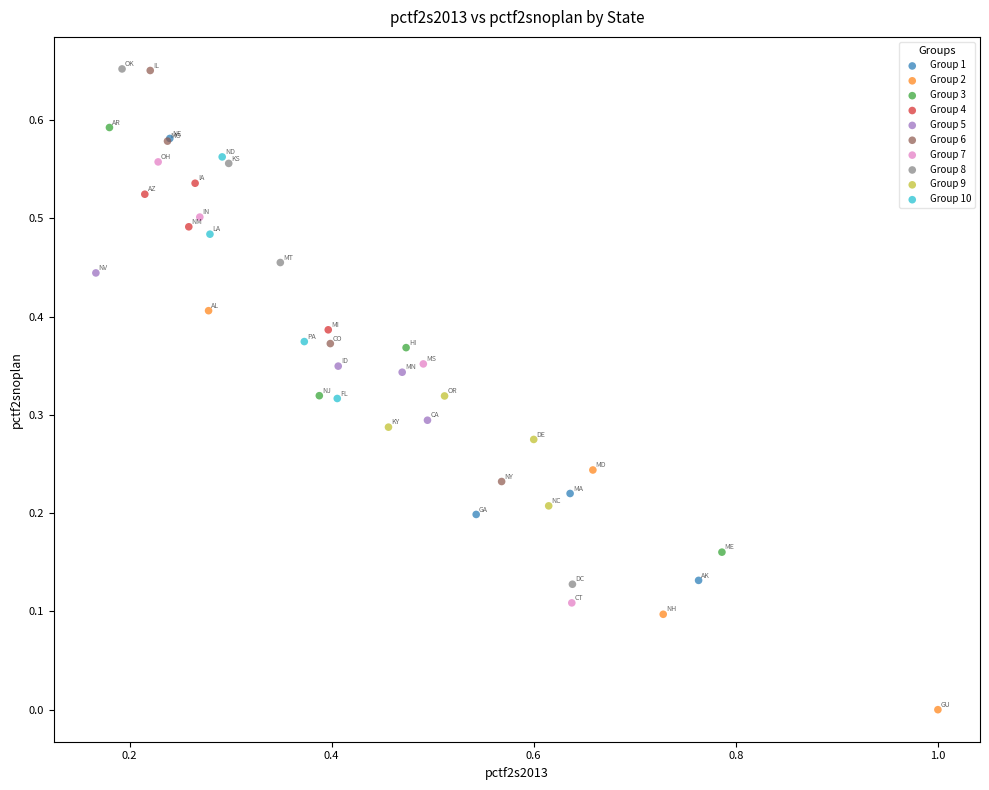

Which series reaches the minimum Y coordinate?

Group 2